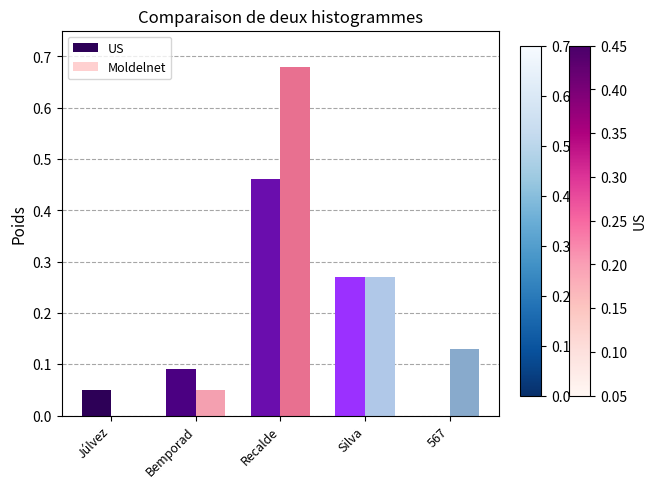

The Moldelnet series shows 0.2 at 567. True or false?

False